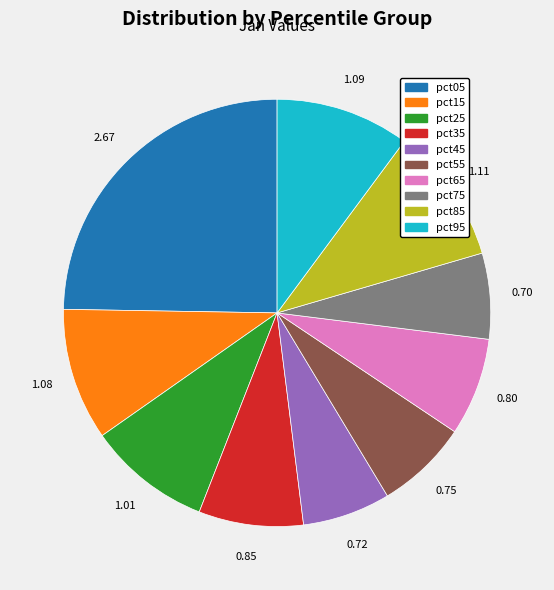

Is there a majority slice in this chart?

No